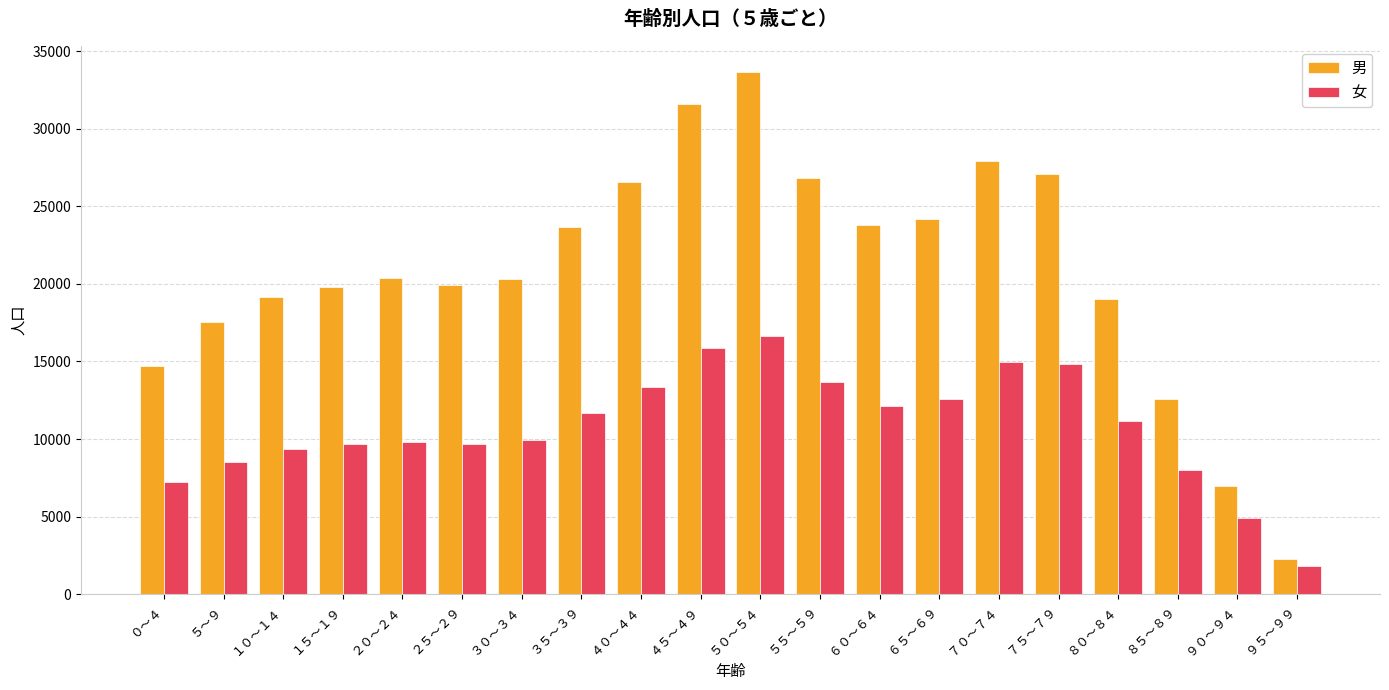

At how many categories does at least one series exceed 18459?

15